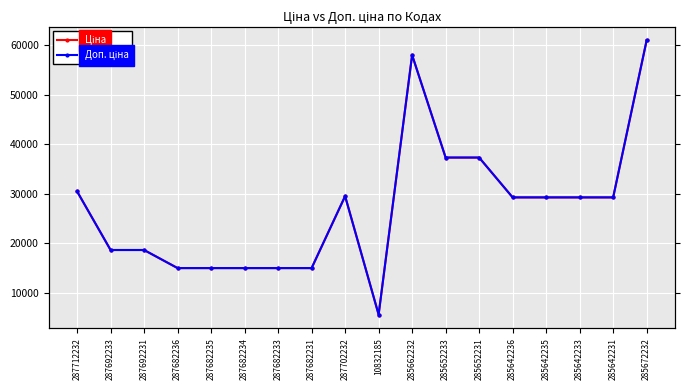

At which category does Доп. ціна reach its first local valley?

10832185